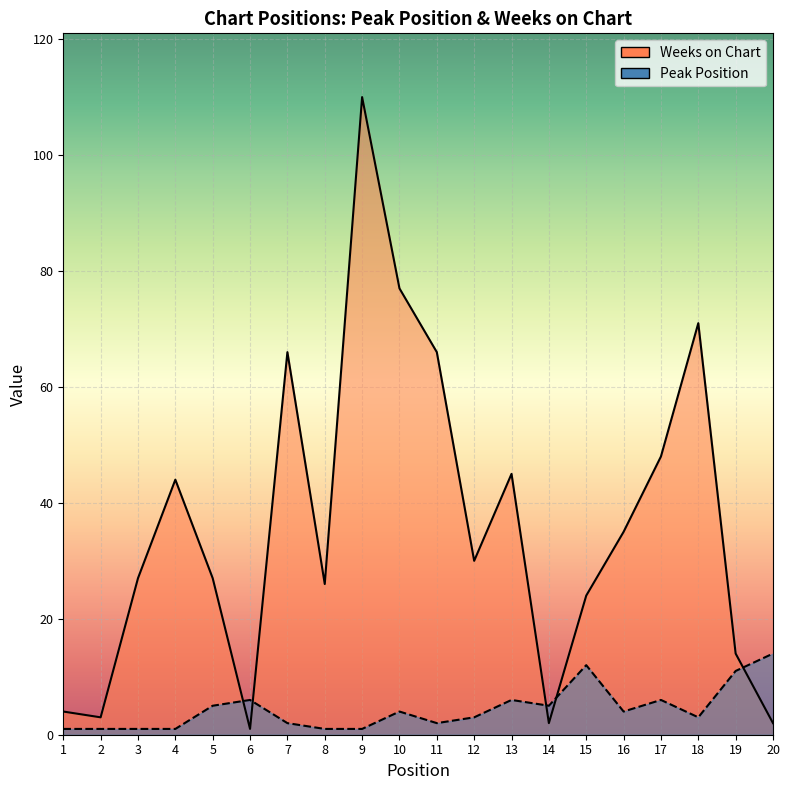

How many data points in Peak Position are above 4?

8